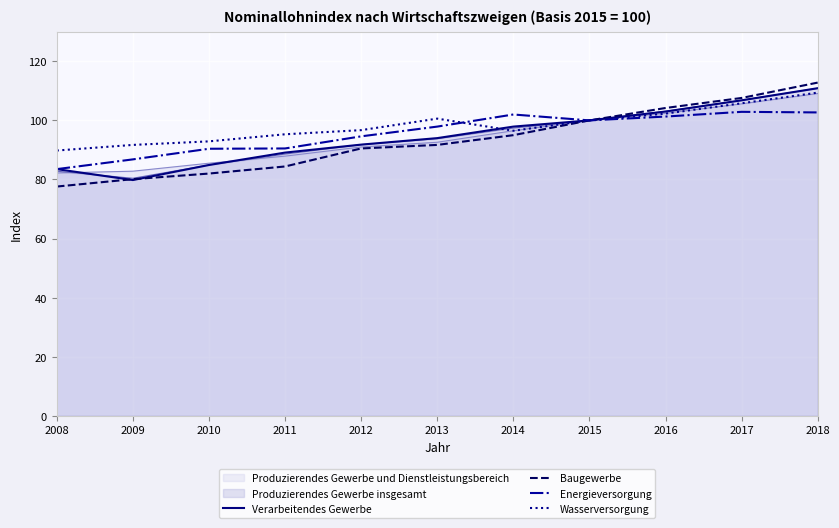

Rank the series by their average value, from highest to lowest.

Wasserversorgung, Energieversorgung, Verarbeitendes Gewerbe, Baugewerbe